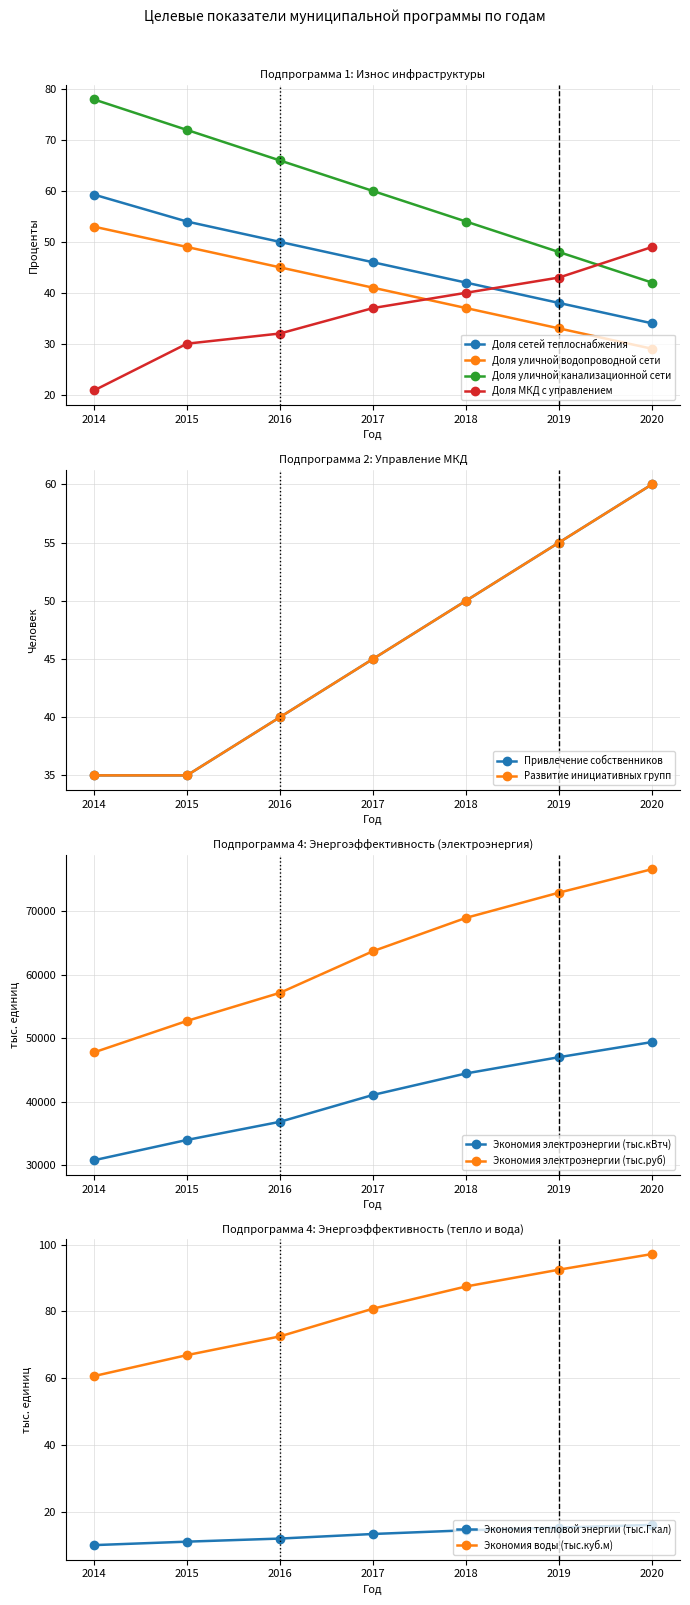

True or false: Доля сетей теплоснабжения and Доля уличной канализационной сети intersect in this chart.

False